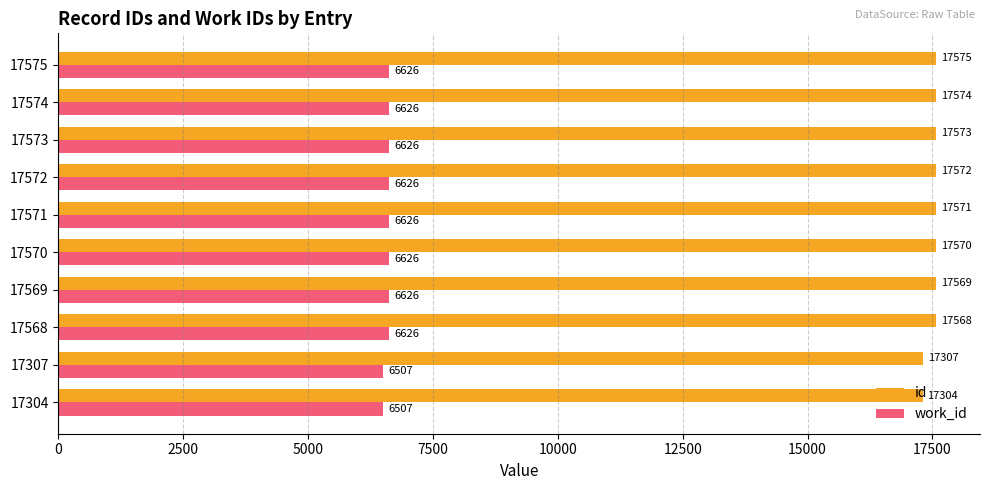

The id series shows 17572 at 17572. True or false?

True